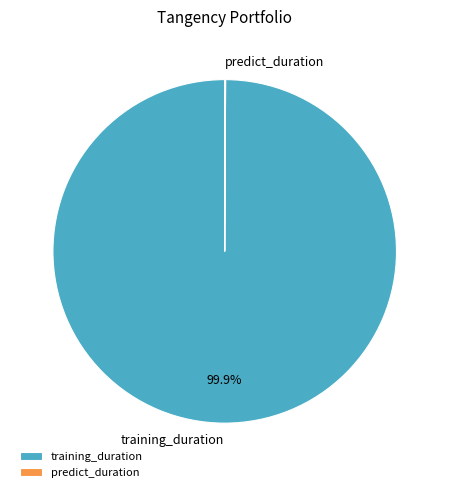

Which category has the biggest portion of the pie?

training_duration